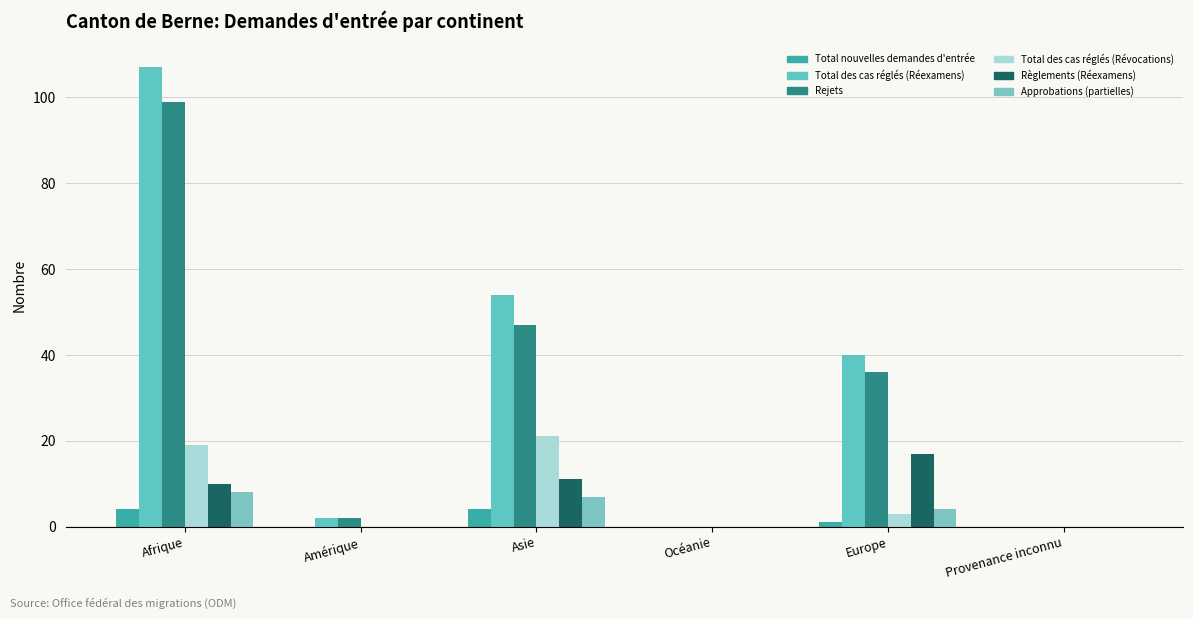

What is the sum of the Rejets values at Océanie and Europe?

36